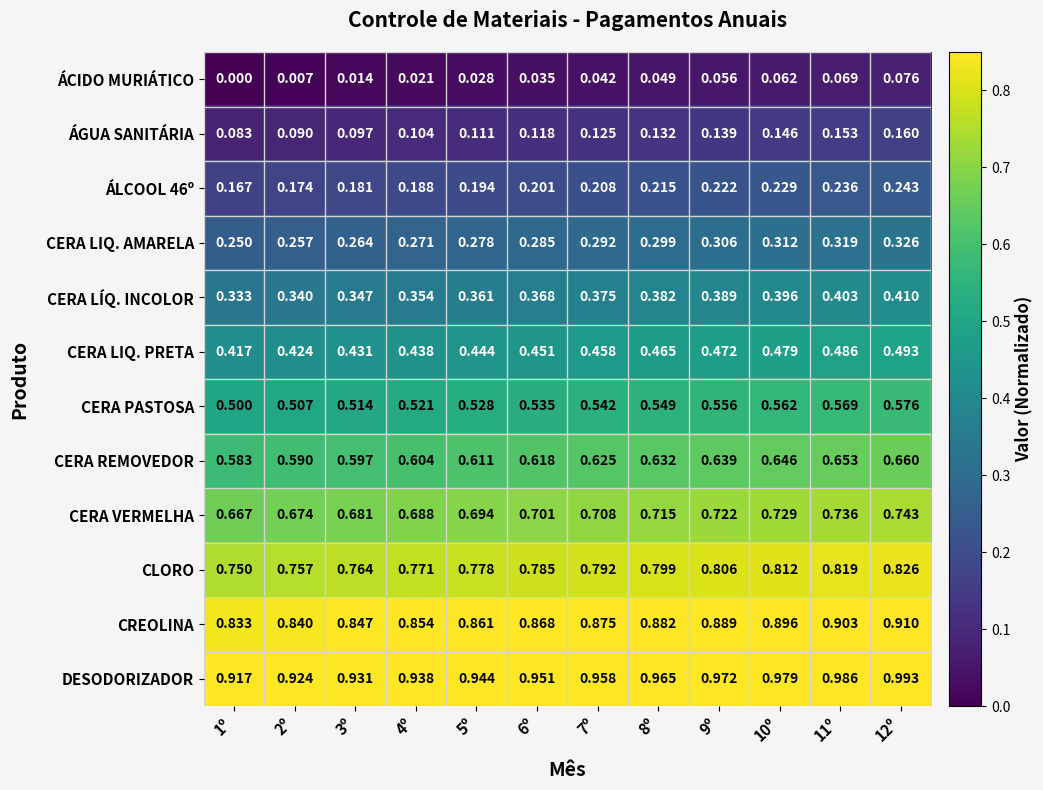

Which series has the largest total across all categories?

DESODORIZADOR